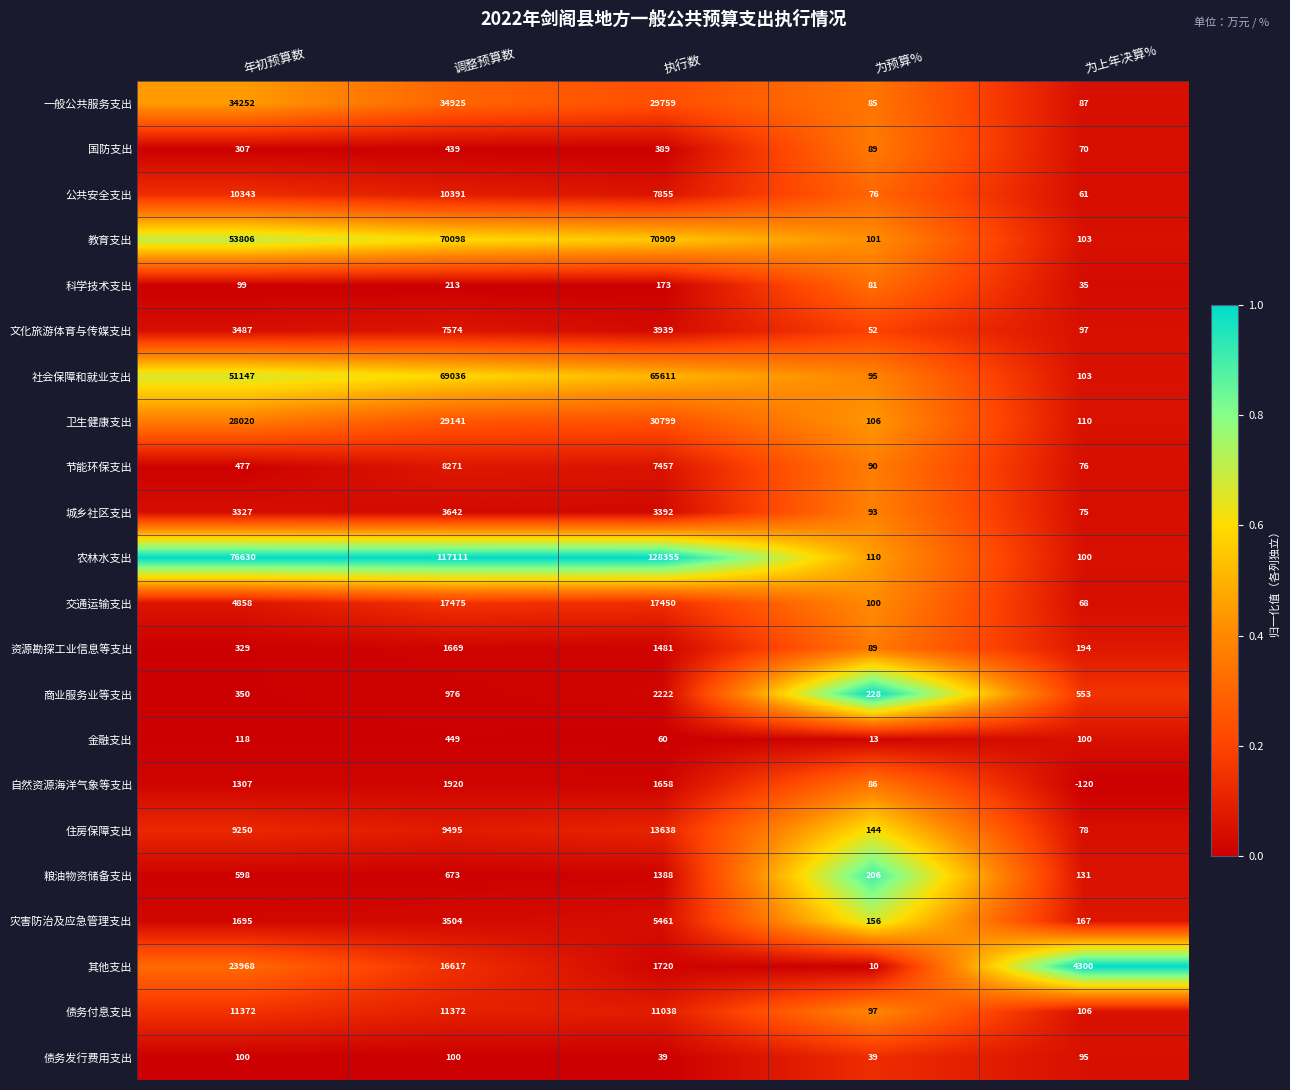

At which category is the sum across all series the highest?

调整预算数